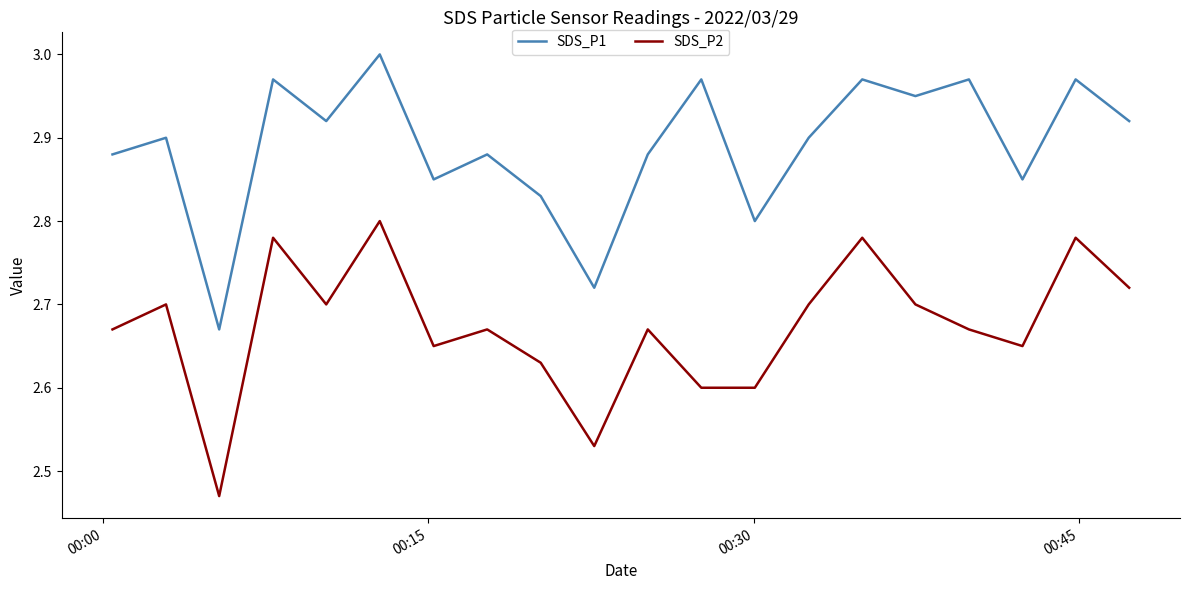

Which series has the largest total across all categories?

SDS_P1